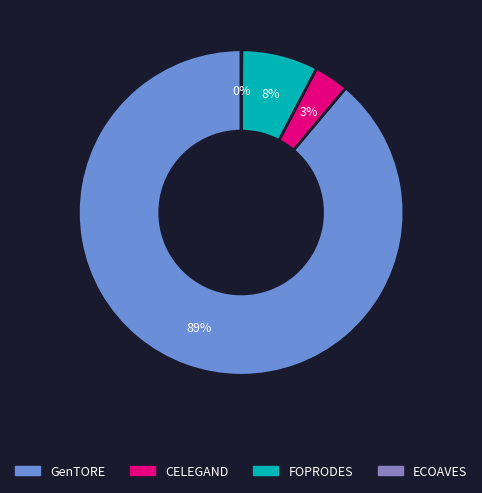

Is there any slice that represents more than half of the pie?

Yes